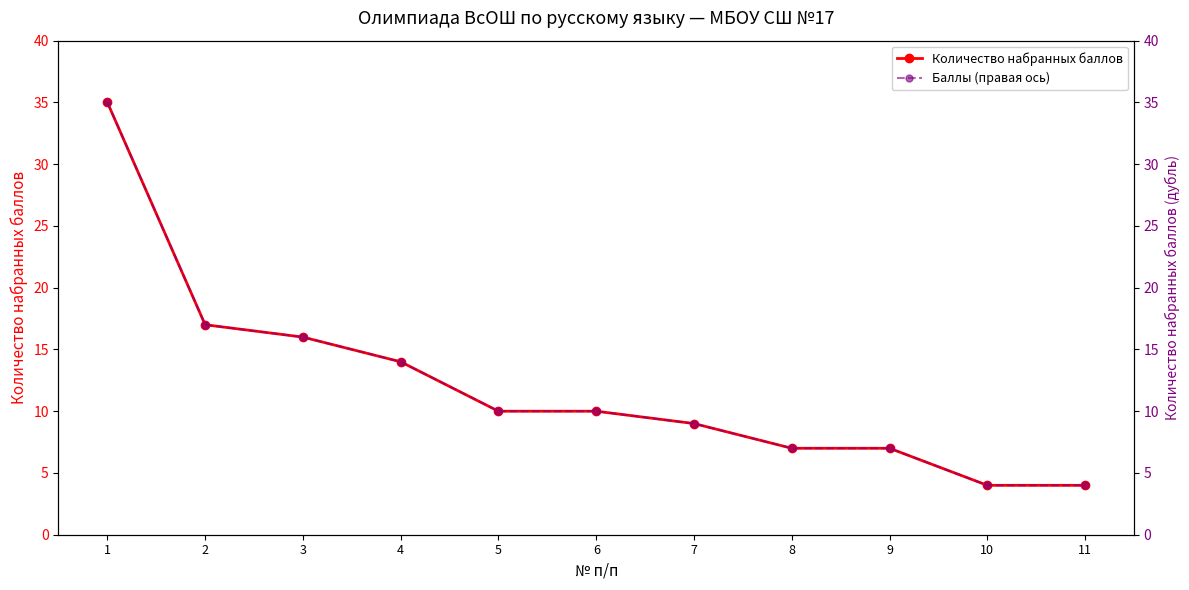

Is it true that Баллы (правая ось) equals 20 at 4?

False